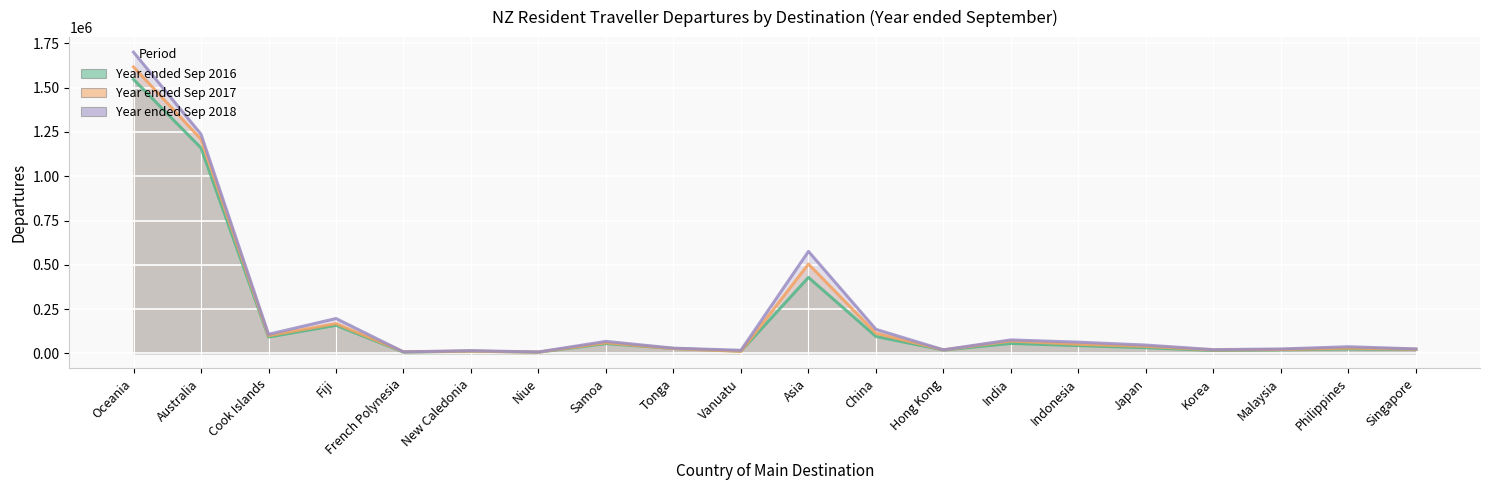

Reading left to right, list all the values displayed in this chart.

Year ended Sep 2016: 1546540	1159880	92360	158320	6920	12600	6580	55260	27520	12700	428940	95520	18660	56360	43840	32180	16400	20060	24600	21920
Year ended Sep 2017: 1616980	1208840	100100	168240	9000	12660	7280	59920	26960	11320	504200	113740	19620	69660	51420	39720	19240	21680	29800	23400
Year ended Sep 2018: 1700160	1236860	107680	196780	8500	15200	7880	67820	29460	17420	575700	135640	20020	76000	63280	46860	21060	24940	37500	25280